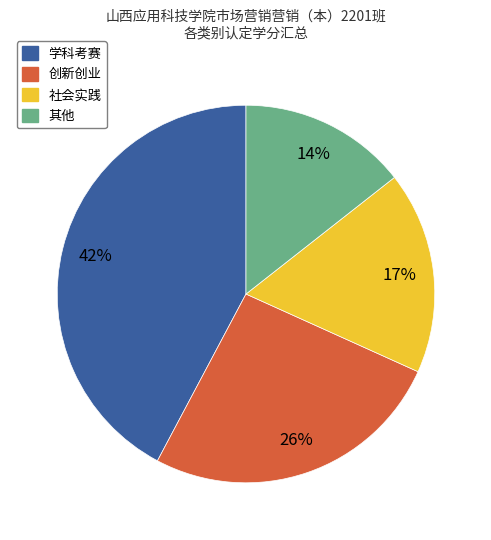

Is it true that 创新创业 is 11% of the pie?

False